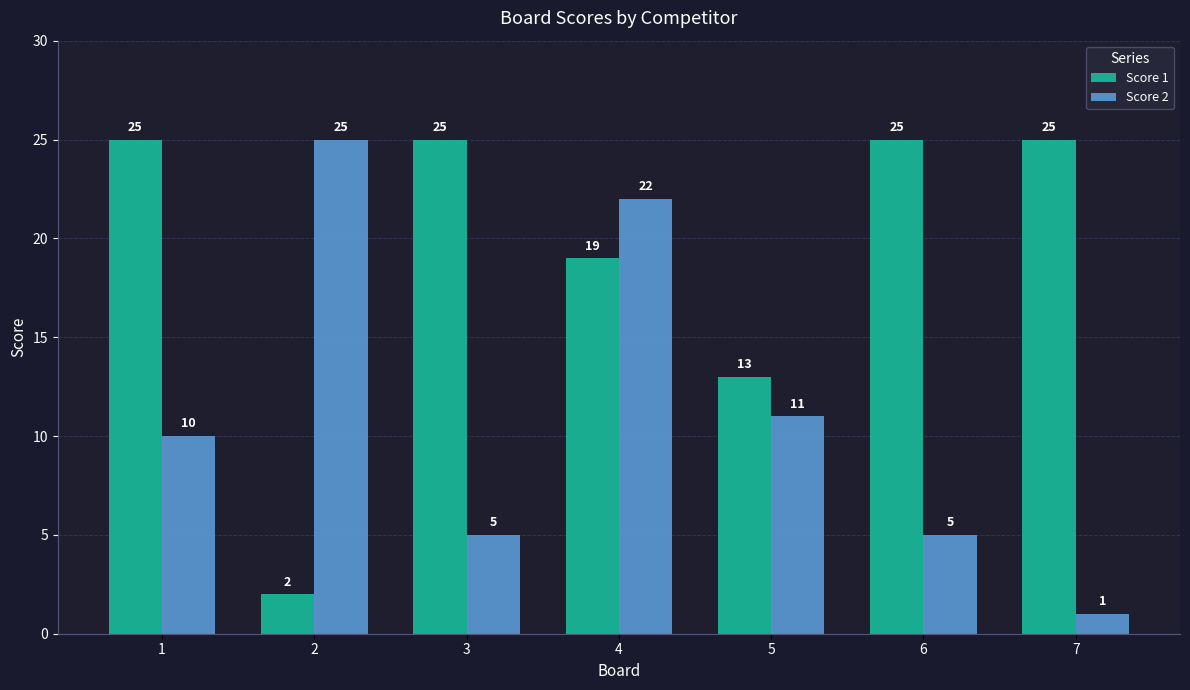

At which label does Score 2 reach its minimum?

7